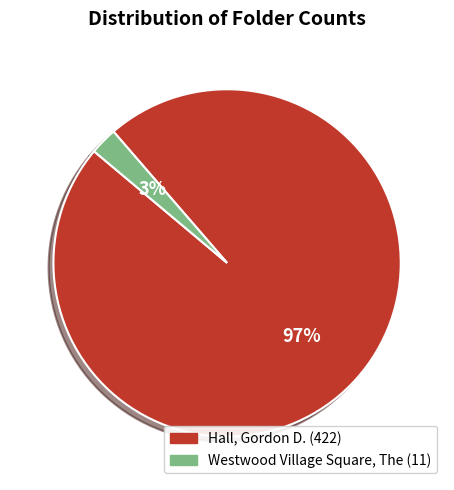

What percentage is the Westwood Village Square, The slice, to the nearest percent?

3%